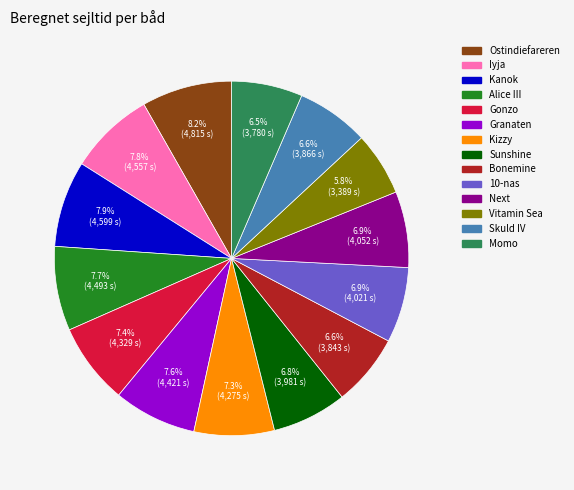

Does Alice III account for over 50% of the chart?

No